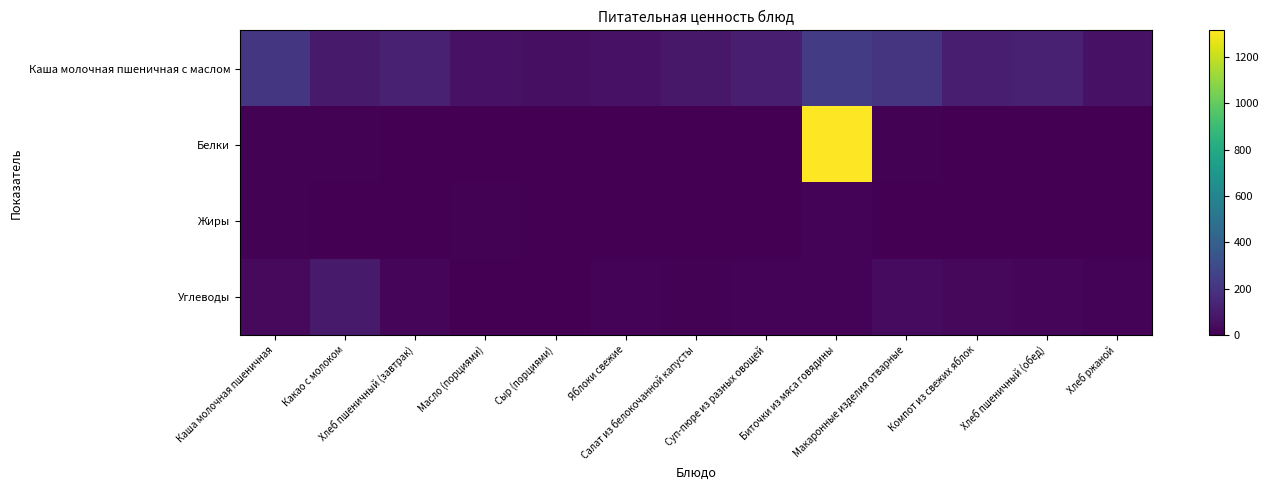

At how many categories does at least one series exceed 1166?

1